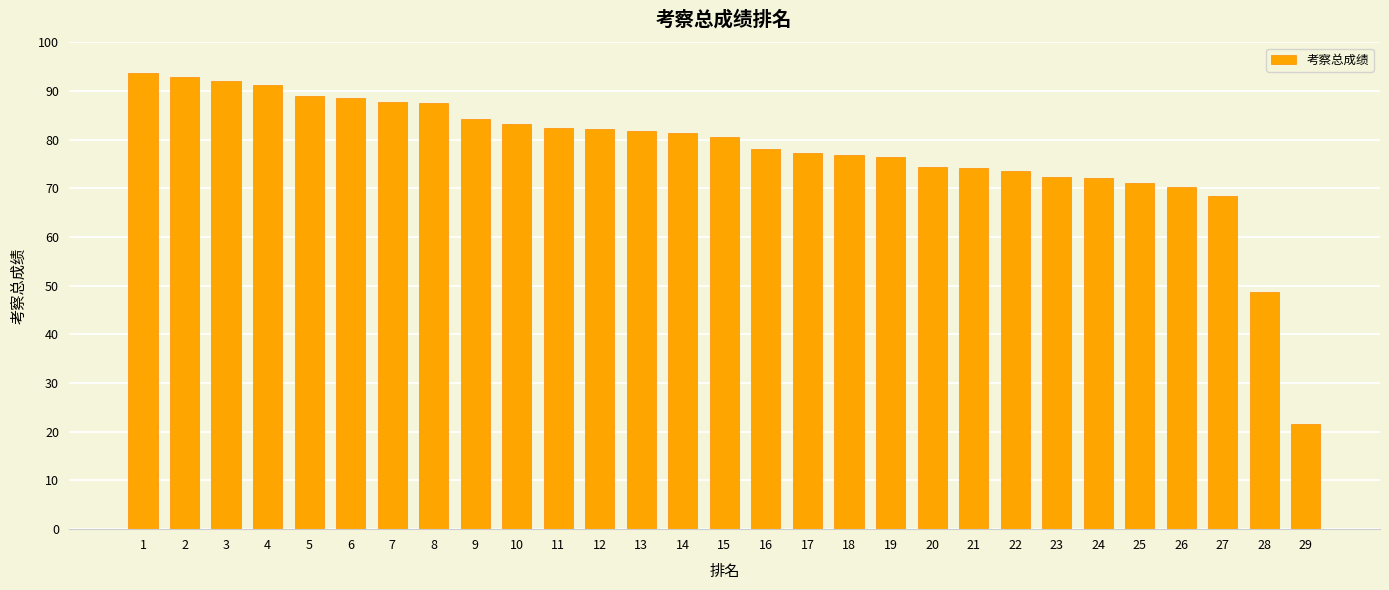

True or false: the data shows 84.2 at 9.

True